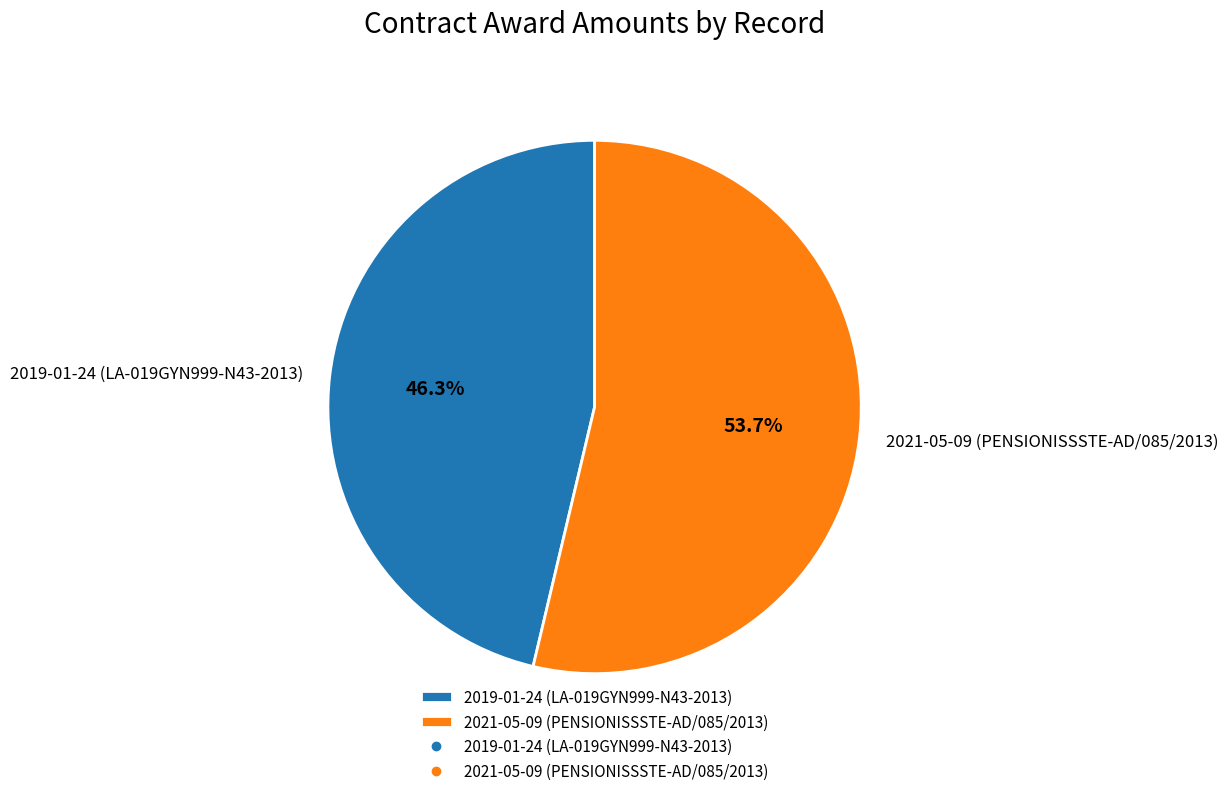

Approximately how many times larger is the value at 2019-01-24 (LA-019GYN999-N43-2013) compared to 2021-05-09 (PENSIONISSSTE-AD/085/2013)?

0.9